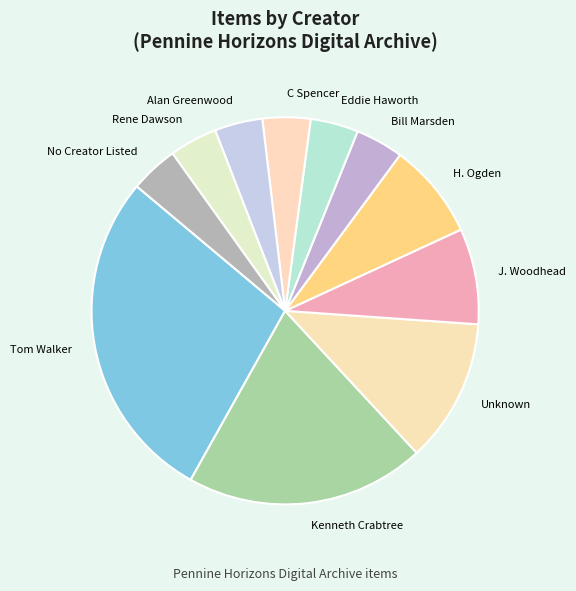

Combined, do J. Woodhead and Alan Greenwood account for over 50%?

No